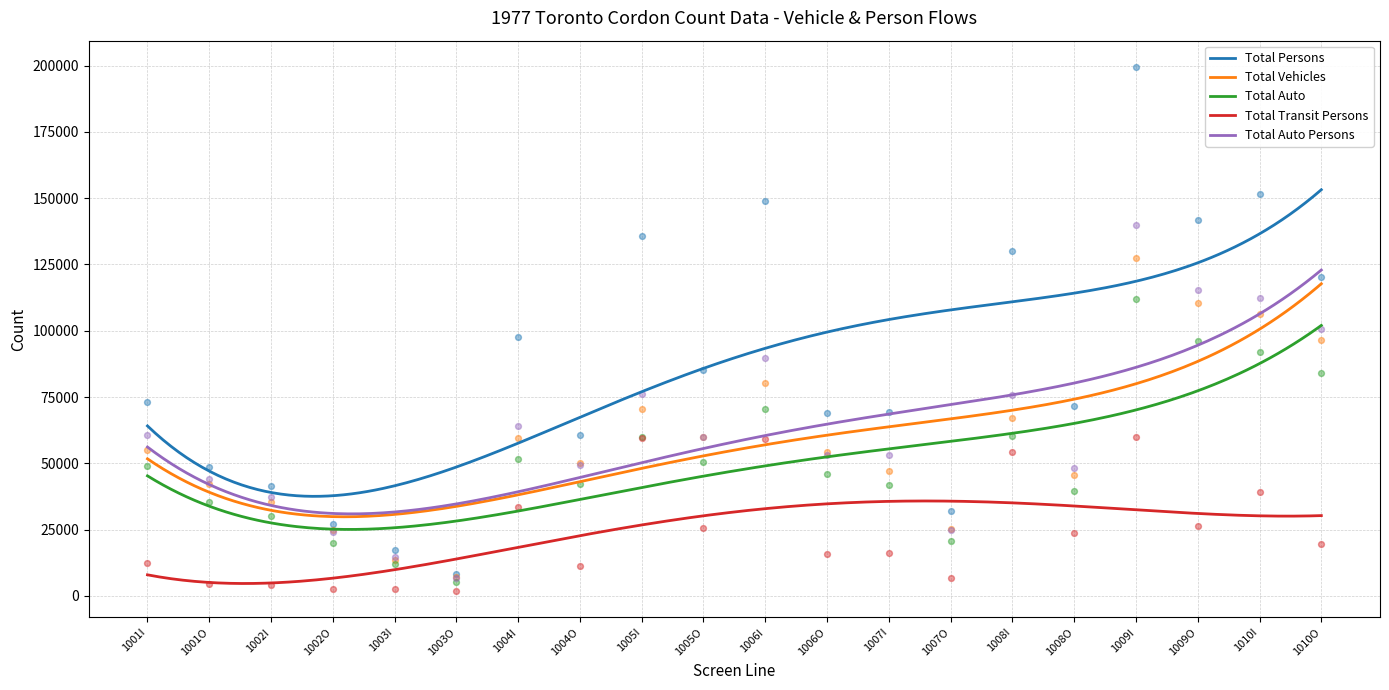

Which series contains the lowest Y value?

Total Transit Persons